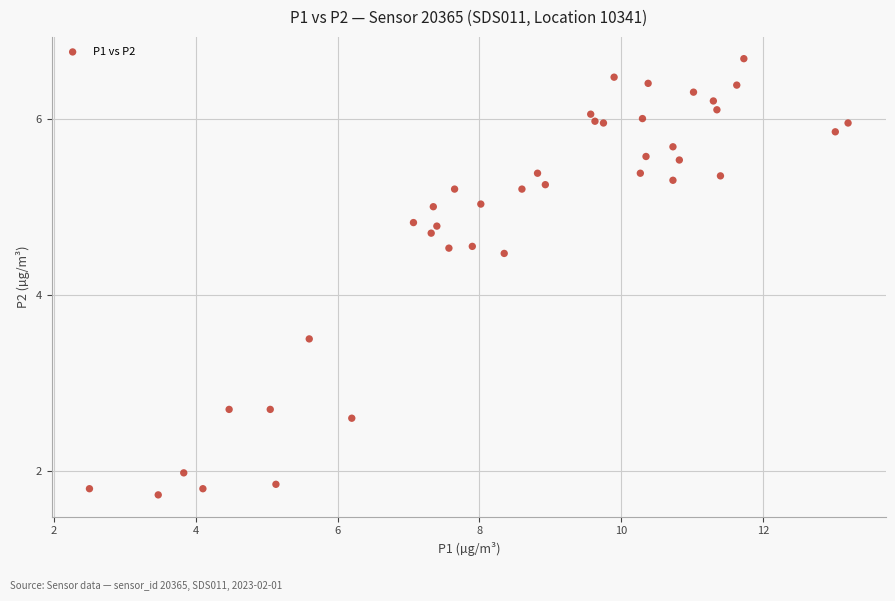

What is the range of X values (max minus min)?

10.7